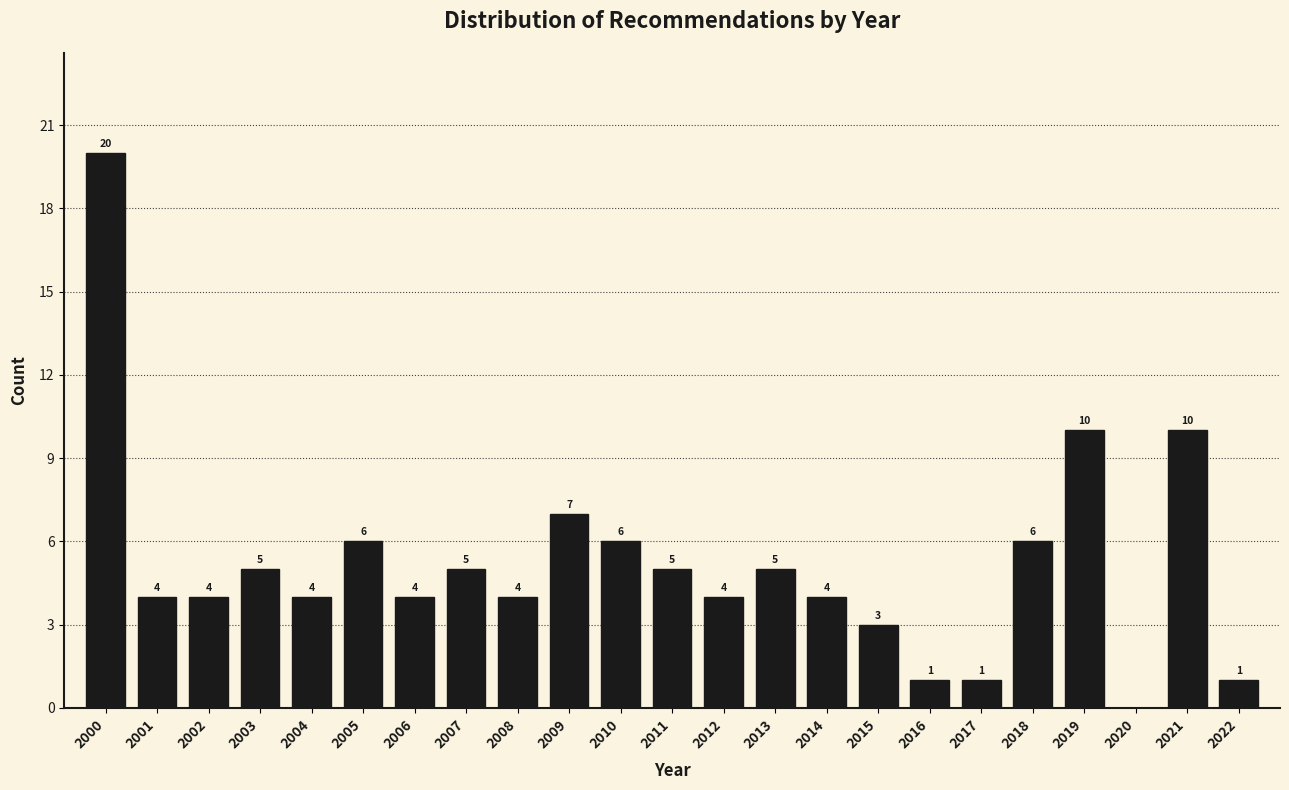

Reading left to right, what are all the values shown in this chart?

2000=20	2001=4	2002=4	2003=5	2004=4	2005=6	2006=4	2007=5	2008=4	2009=7	2010=6	2011=5	2012=4	2013=5	2014=4	2015=3	2016=1	2017=1	2018=6	2019=10	2020=0	2021=10	2022=1